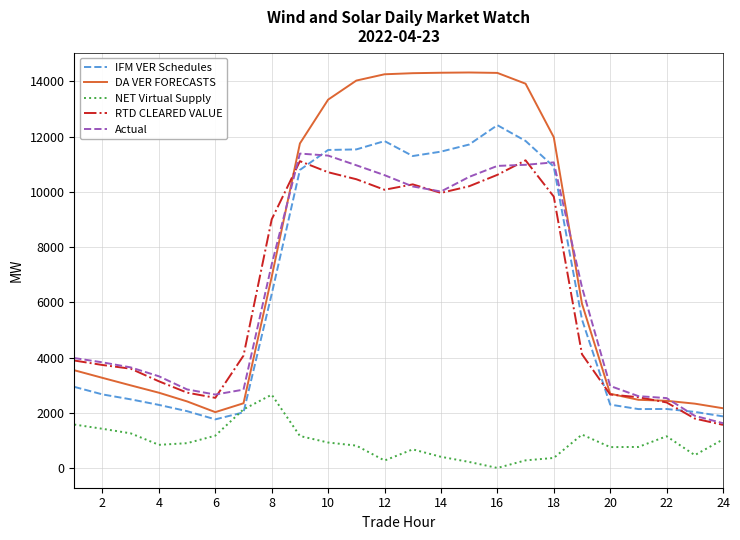

List the series in order of their peak value, highest first.

DA VER FORECASTS, IFM VER Schedules, Actual, RTD CLEARED VALUE, NET Virtual Supply